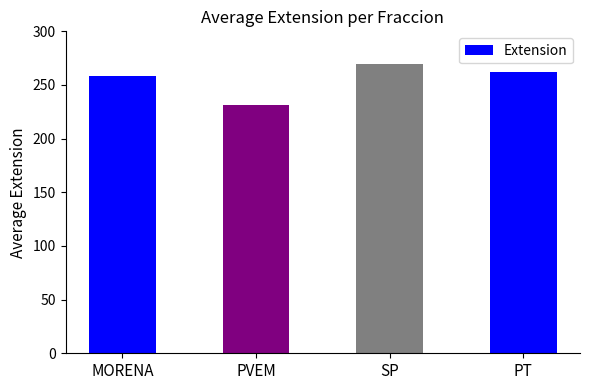

How many series are shown in this chart?

1